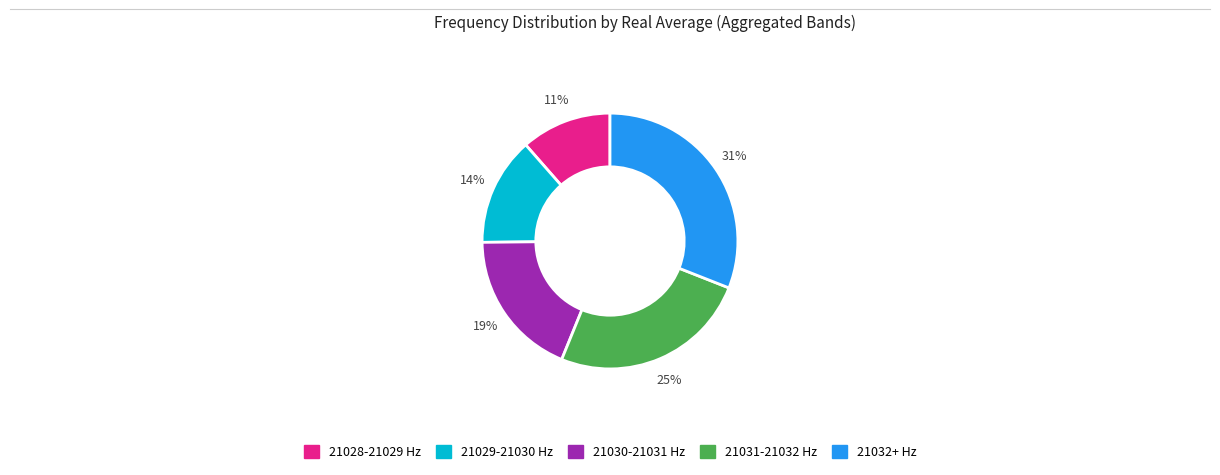

Is there any slice that represents more than half of the pie?

No